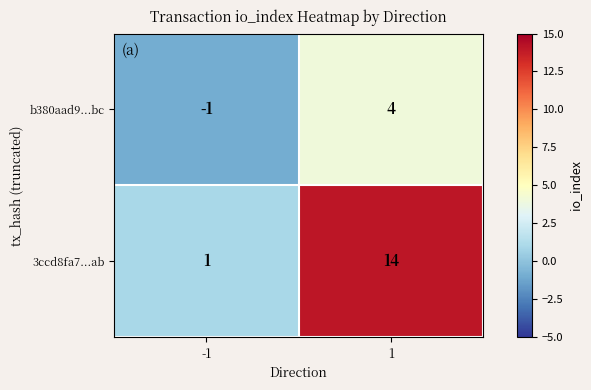

What is the difference between the maximum and minimum values in the 3ccd8fa7...ab series?

13